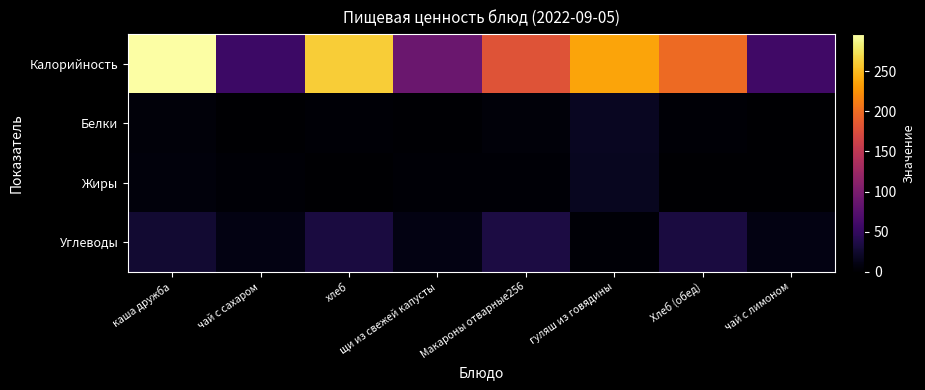

How many series are shown in this chart?

4